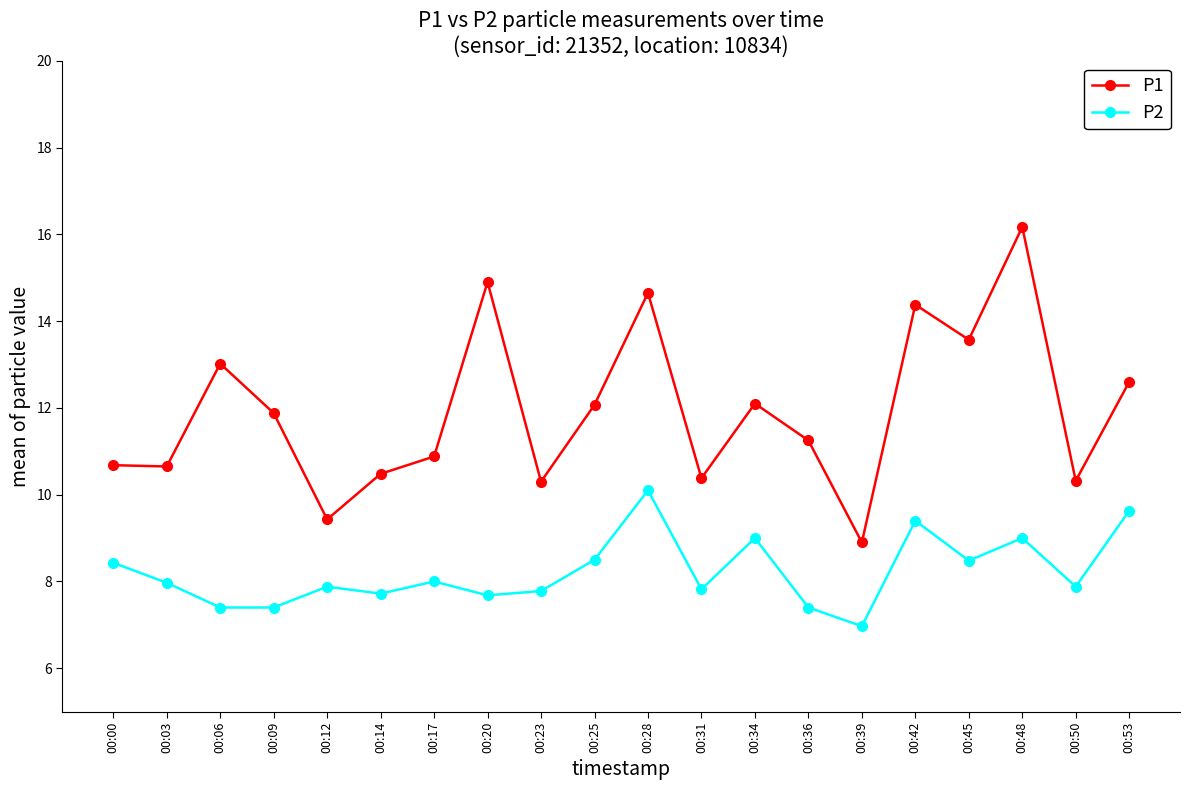

What are all the series names shown in the legend?

P1, P2